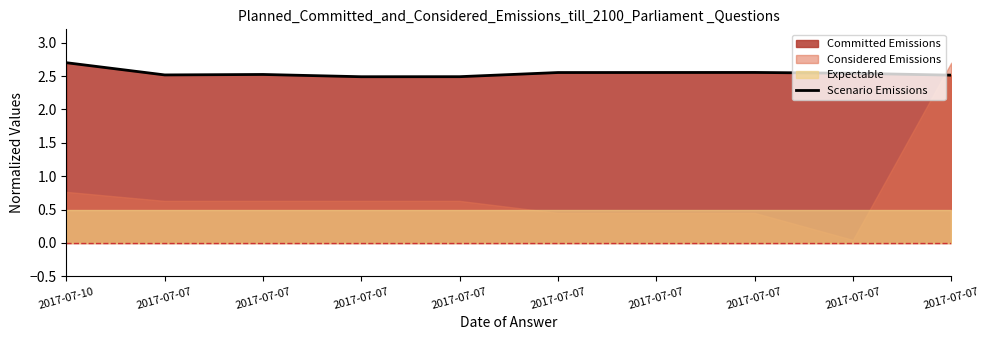

What is the change in value from 2017-07-10 to 2017-07-07?

-0.2